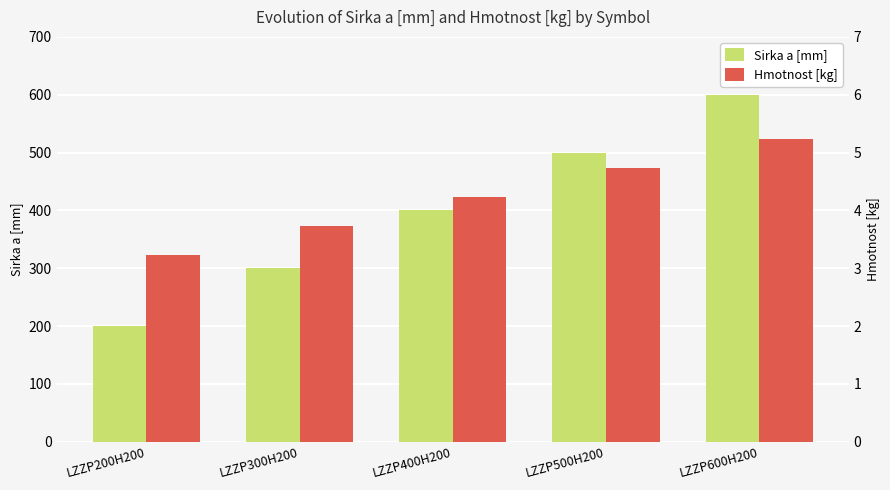

Reading right to left, list all the values displayed in this chart.

Sirka a [mm]: LZZP600H200=600.0	LZZP500H200=500.0	LZZP400H200=400.0	LZZP300H200=300.0	LZZP200H200=200.0
Hmotnost [kg]: LZZP600H200=5.2	LZZP500H200=4.7	LZZP400H200=4.2	LZZP300H200=3.7	LZZP200H200=3.2